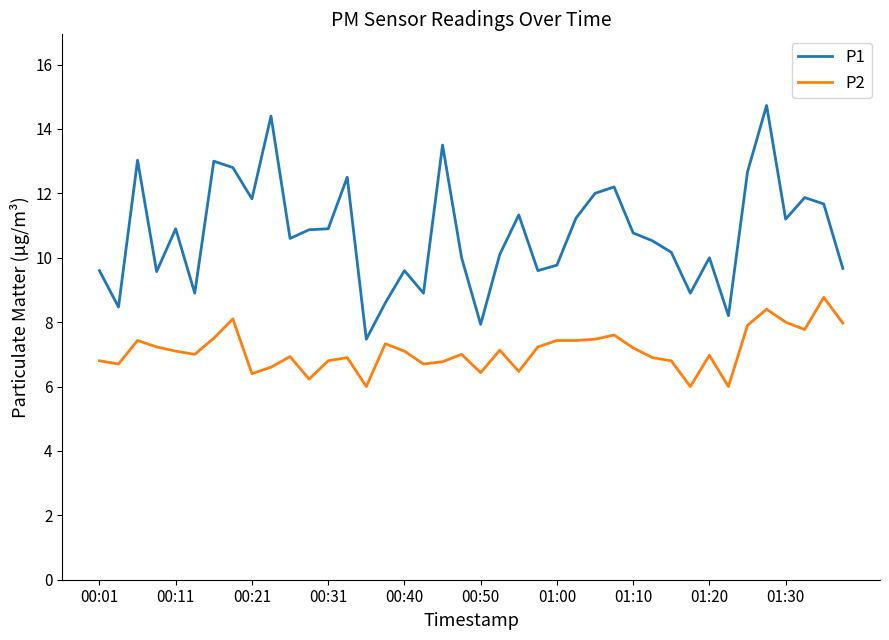

True or false: P1 and P2 cross at least once.

False